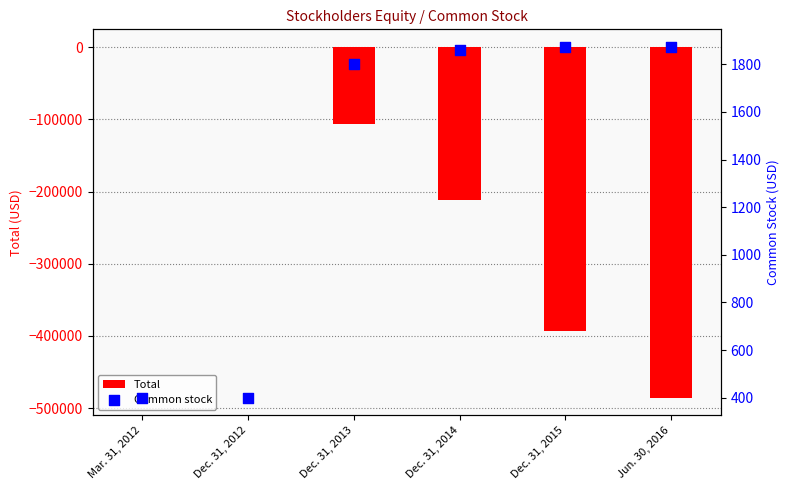

Which series contains the highest Y value?

Common stock